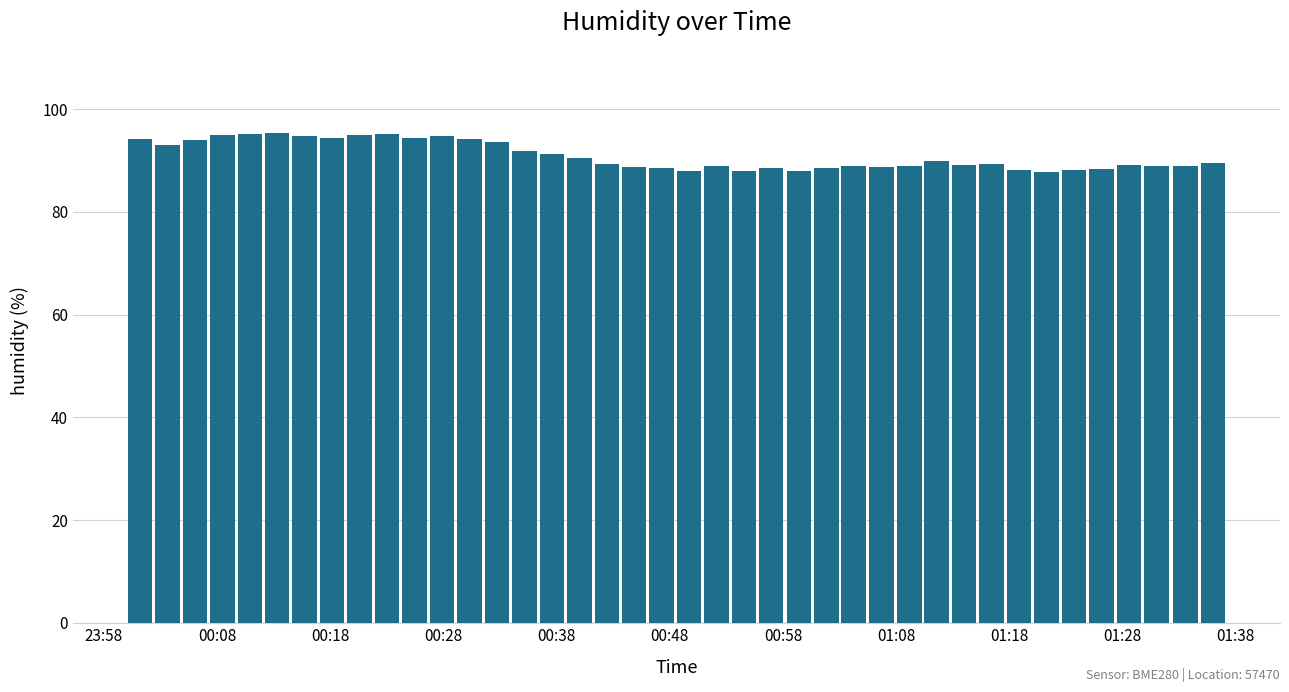

What is the value of the 21st bar from the left?

88.0